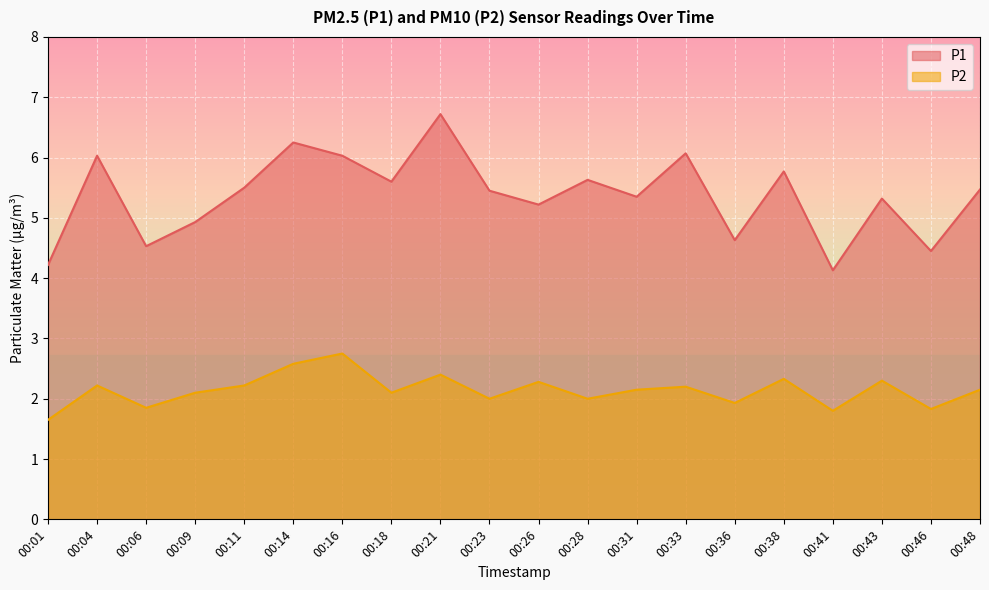

How many lines are shown in the chart?

2